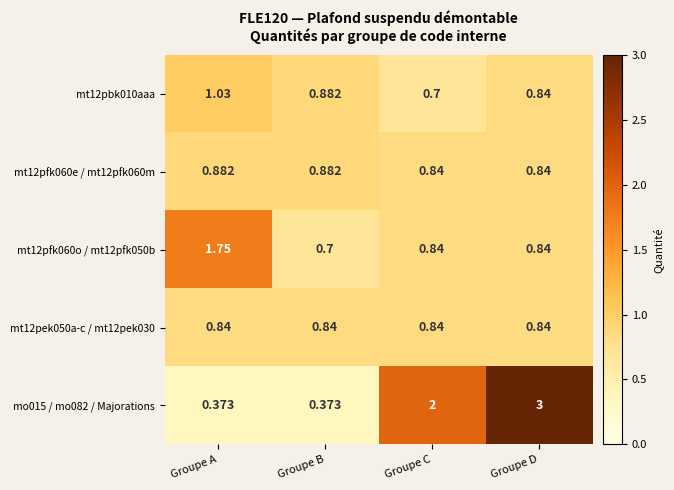

What is the maximum value shown in the chart?

3.0